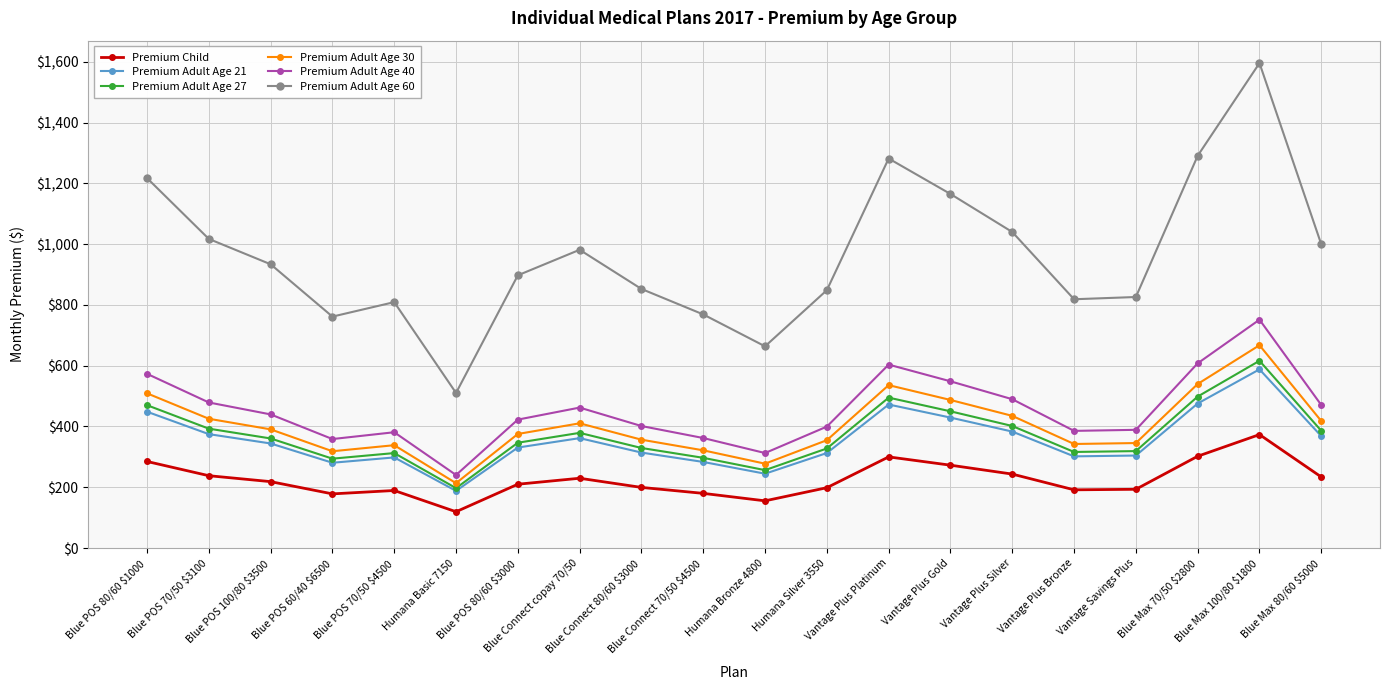

What position from the left is Blue Max 70/50 $2800?

18